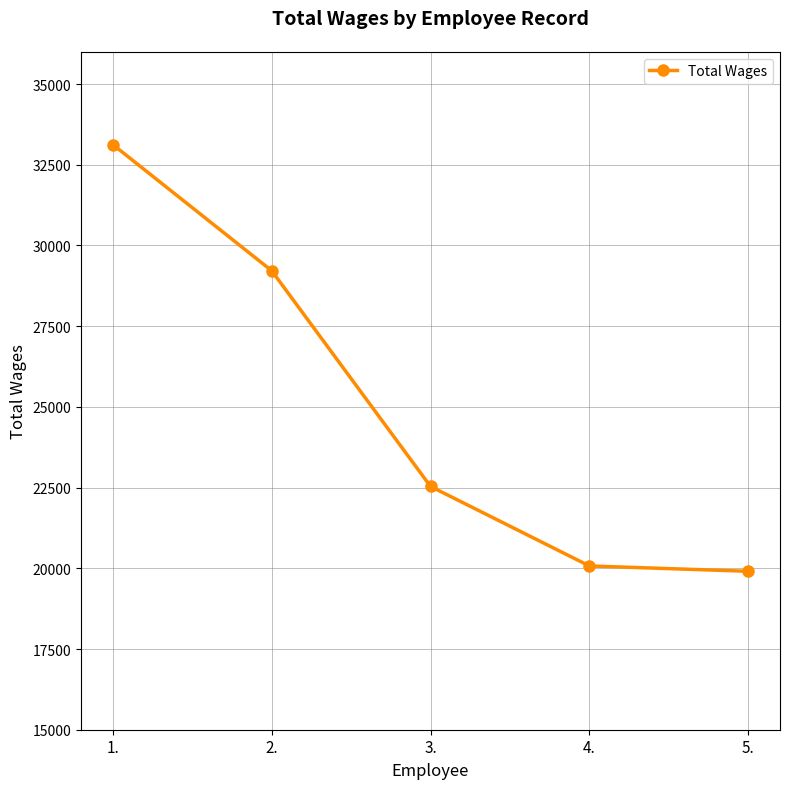

At which label does the data first exceed 22536?

1.